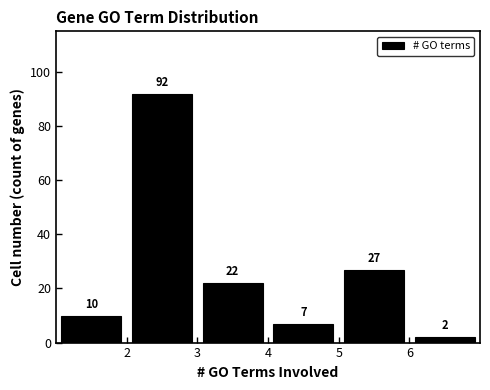

Over which range of the x-axis is the bar tallest?

2 to 3